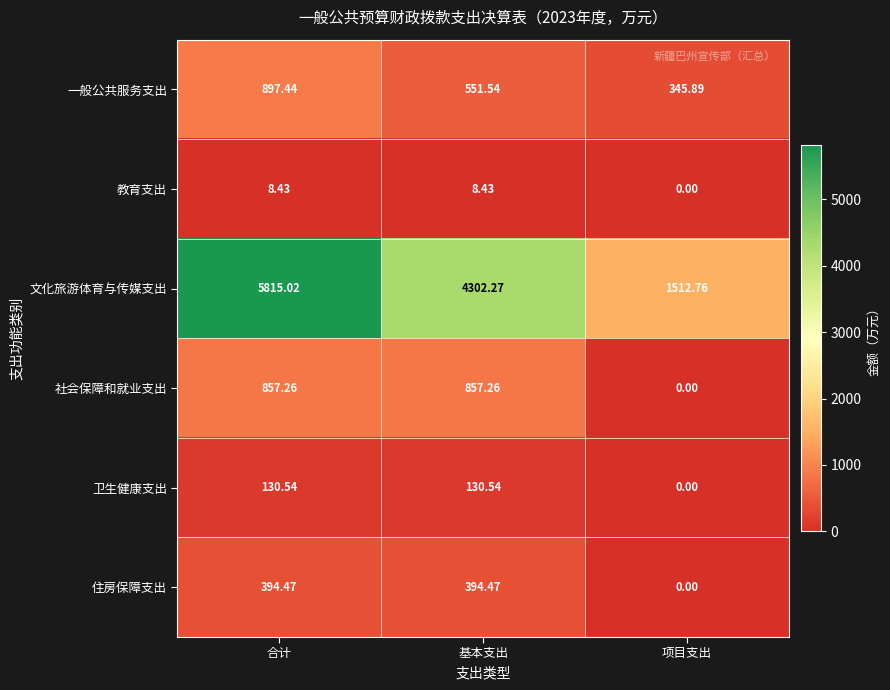

Where does the 社会保障和就业支出 series first go above 857?

合计